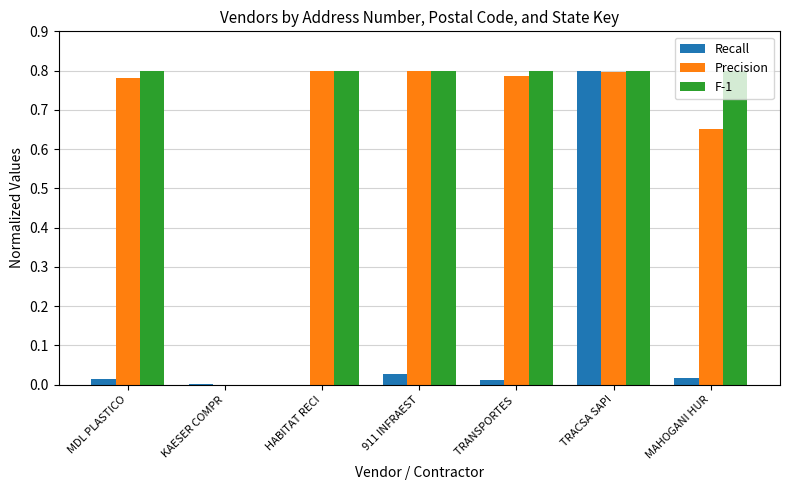

Is it true that Precision equals 0.8 at 911 INFRAEST?

True